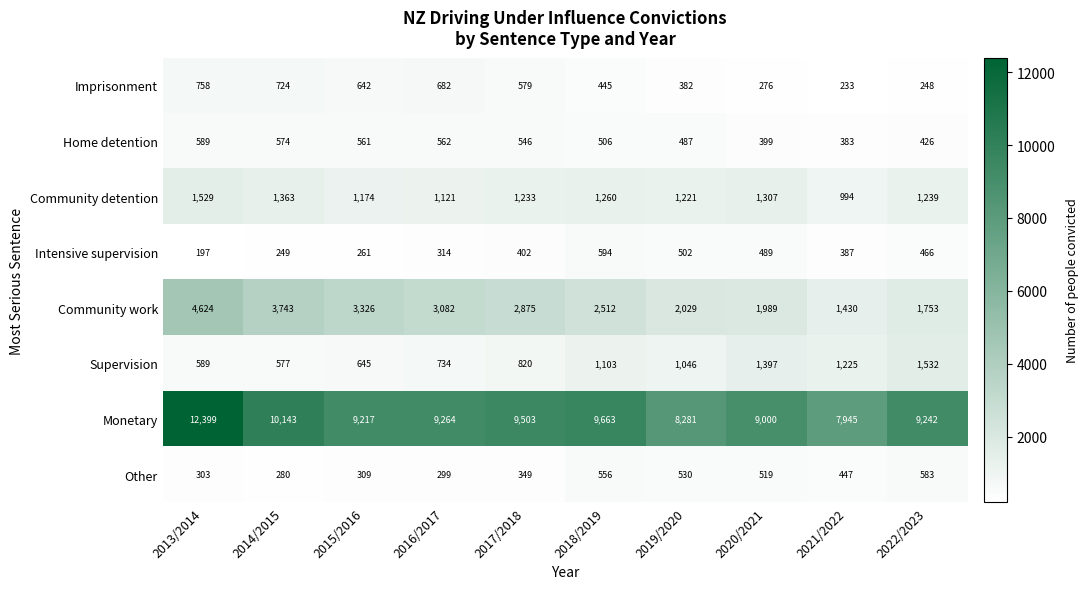

How many values in the Monetary series are below 9264?

5